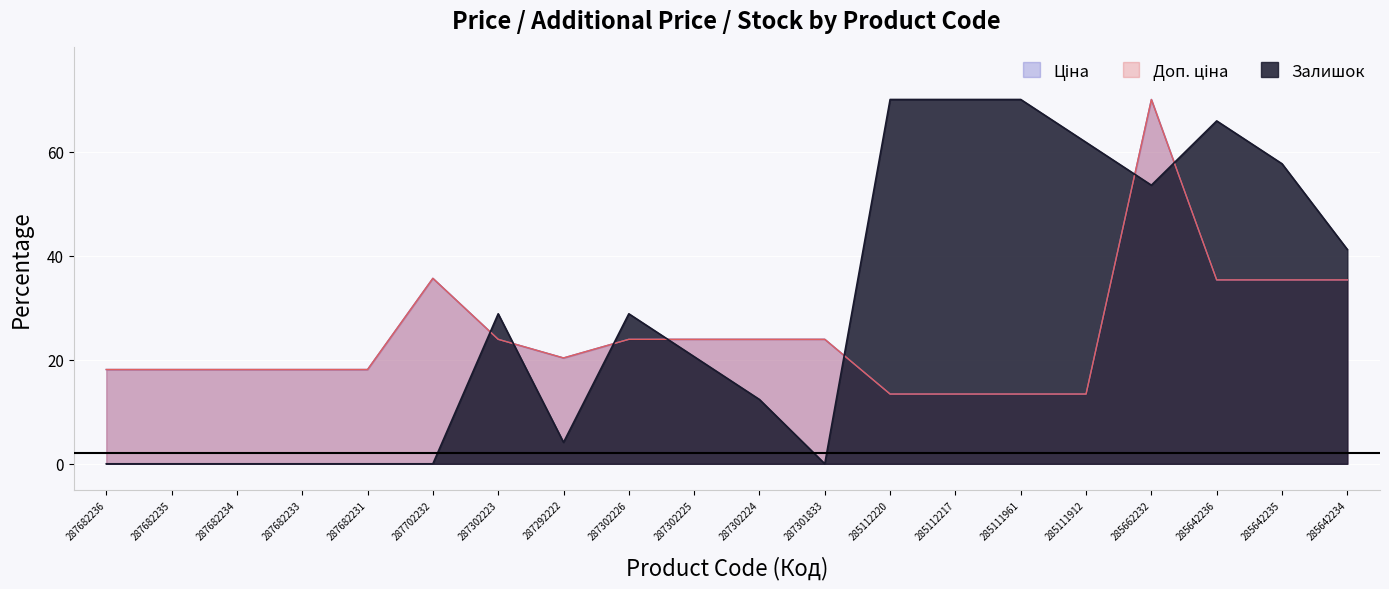

Is the value of Ціна at 285112217 greater than the value of Залишок at 287292222?

Yes